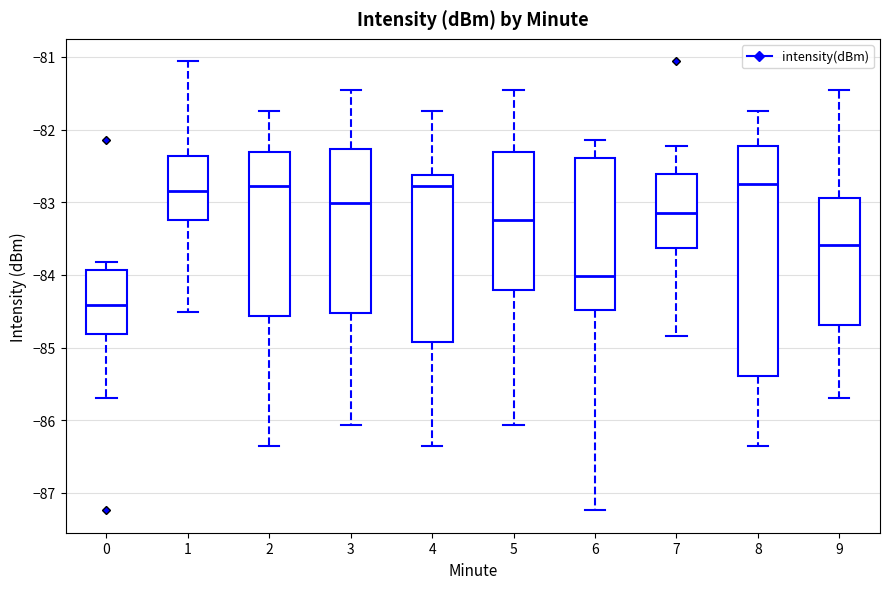

Reading left to right, transcribe this box plot: for each box, give where its median line is, the range the box spans, and where its two whiskers end, as read against the y-axis. The values are not printed on the chart, so give them approximately, as read against the axis.

0: median -84.4, box -84.8 to -83.9, whiskers -85.7 to -83.8
1: median -82.8, box -83.2 to -82.4, whiskers -84.5 to -81.1
2: median -82.8, box -84.6 to -82.3, whiskers -86.3 to -81.7
3: median -83.0, box -84.5 to -82.3, whiskers -86.1 to -81.5
4: median -82.8, box -84.9 to -82.6, whiskers -86.3 to -81.7
5: median -83.2, box -84.2 to -82.3, whiskers -86.1 to -81.5
6: median -84.0, box -84.5 to -82.4, whiskers -87.2 to -82.1
7: median -83.1, box -83.6 to -82.6, whiskers -84.8 to -82.2
8: median -82.7, box -85.4 to -82.2, whiskers -86.3 to -81.7
9: median -83.6, box -84.7 to -82.9, whiskers -85.7 to -81.5